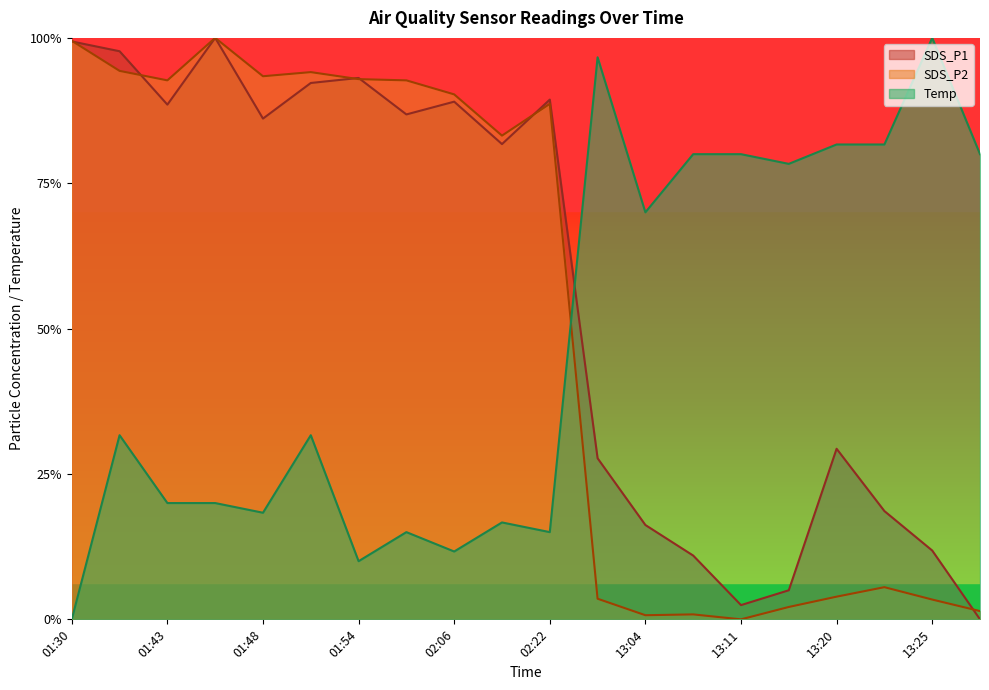

Between which two adjacent categories do Temp and SDS_P2 first intersect?

02:22 and 13:01